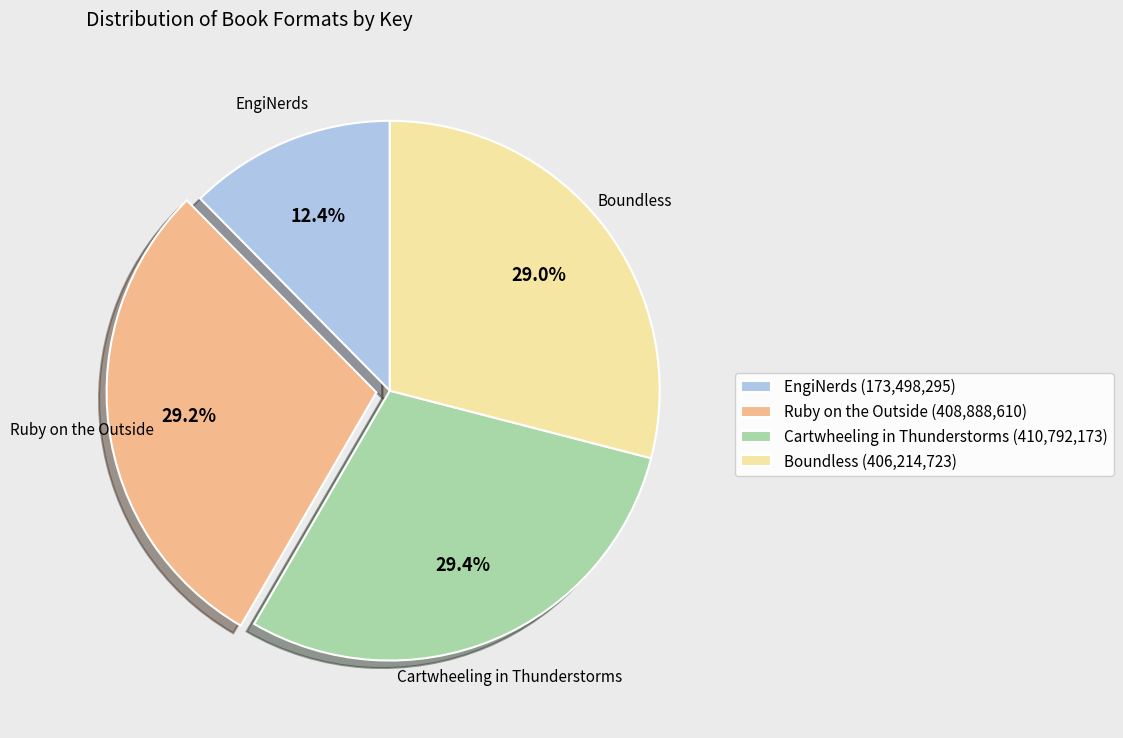

Approximately how many times larger is the value at Cartwheeling in Thunderstorms compared to EngiNerds?

2.4